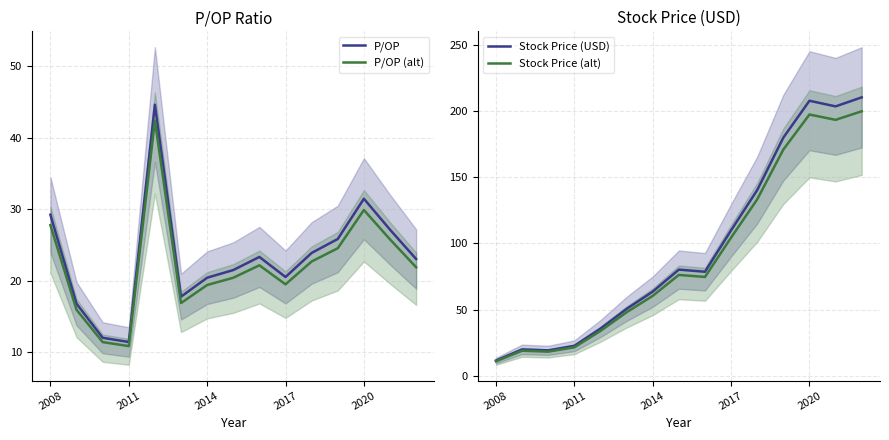

Is it true that P/OP equals 36.6 at 2014?

False